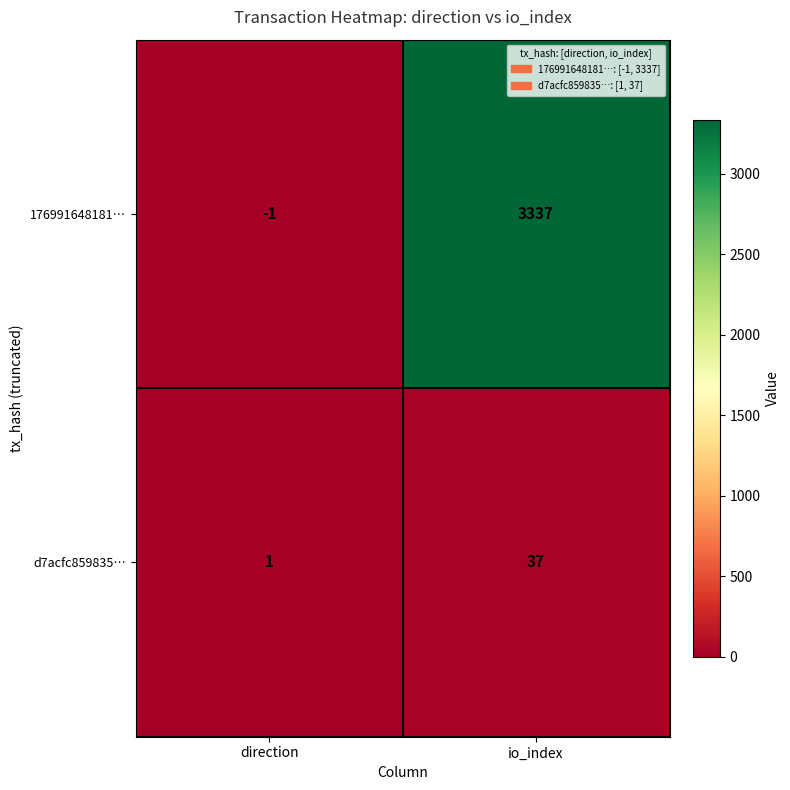

Which series has the largest range (max minus min)?

176991648181…